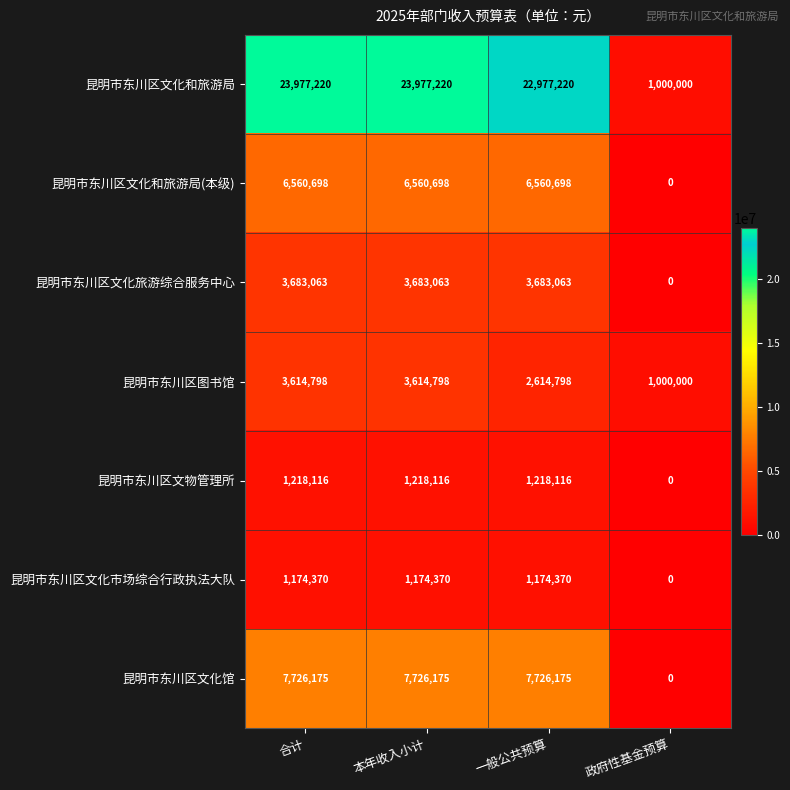

Reading left to right, transcribe all the data shown in this chart.

昆明市东川区文化和旅游局: 23977220	23977220	22977220	1000000
昆明市东川区文化和旅游局(本级): 6560698	6560698	6560698	0
昆明市东川区文化旅游综合服务中心: 3683063	3683063	3683063	0
昆明市东川区图书馆: 3614798	3614798	2614798	1000000
昆明市东川区文物管理所: 1218116	1218116	1218116	0
昆明市东川区文化市场综合行政执法大队: 1174370	1174370	1174370	0
昆明市东川区文化馆: 7726175	7726175	7726175	0